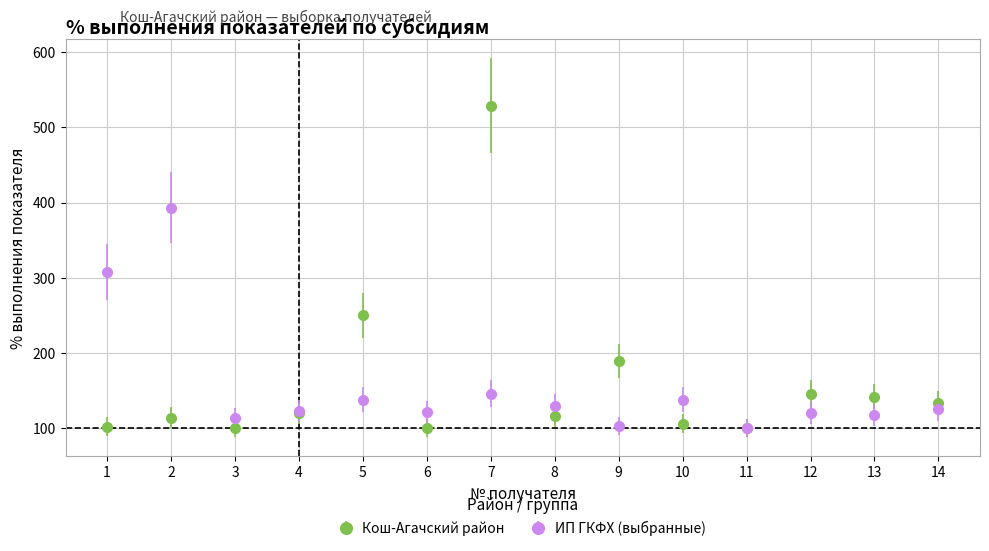

Where is ИП ГКФХ (выбранные) nearest to the value 246?

1